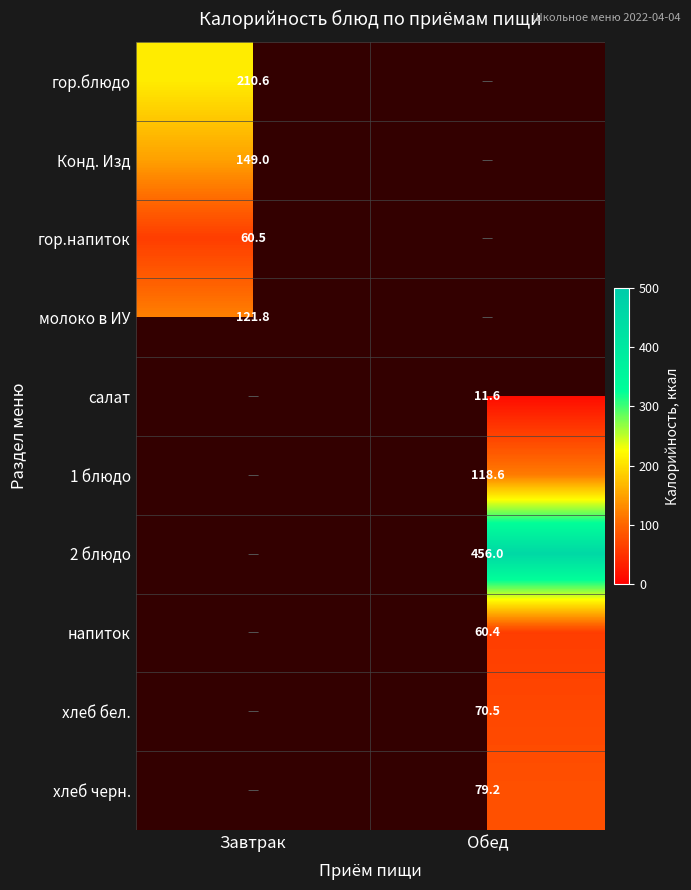

True or false: хлеб бел. has a value of 42.0 at Обед.

False